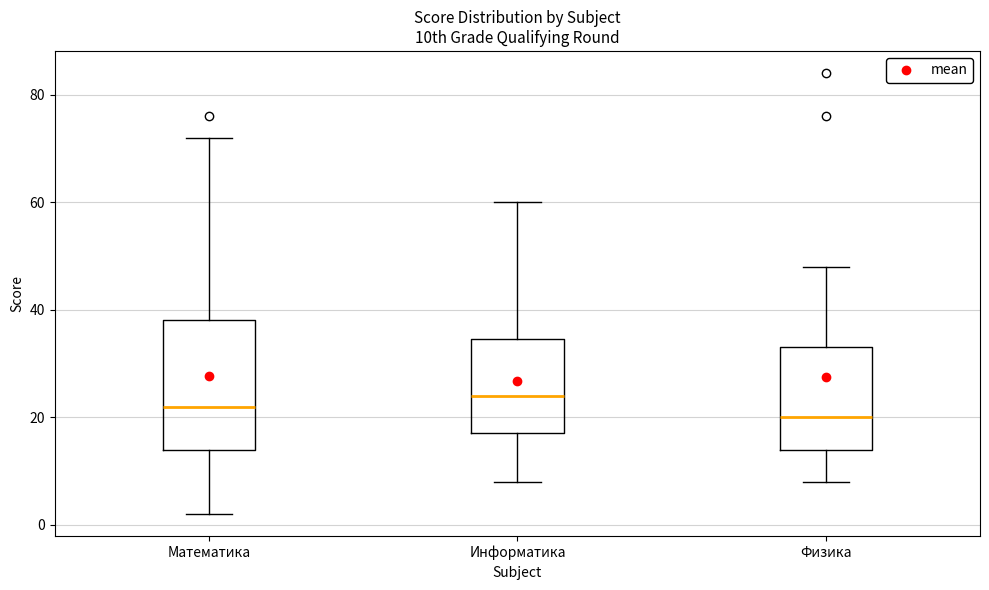

Reading left to right, transcribe this box plot: for each box, give where its median line is, the range the box spans, and where its two whiskers end, as read against the y-axis. The values are not printed on the chart, so give them approximately, as read against the axis.

Математика: median 22, box 14 to 38, whiskers 2 to 72
Информатика: median 24, box 18 to 34, whiskers 8 to 60
Физика: median 20, box 14 to 34, whiskers 8 to 48